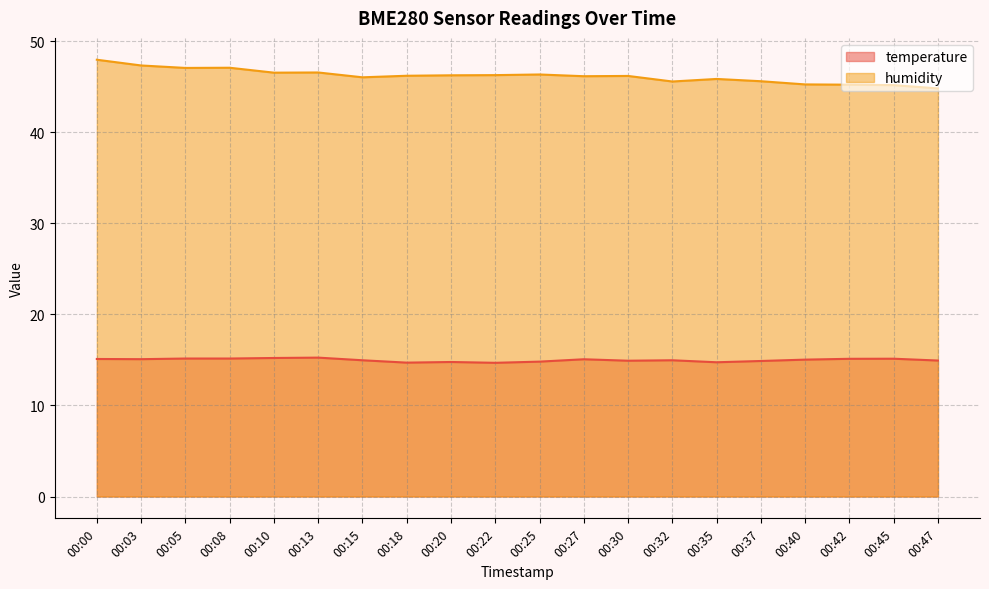

What is the sum of the humidity values at 00:40 and 00:13?

91.8